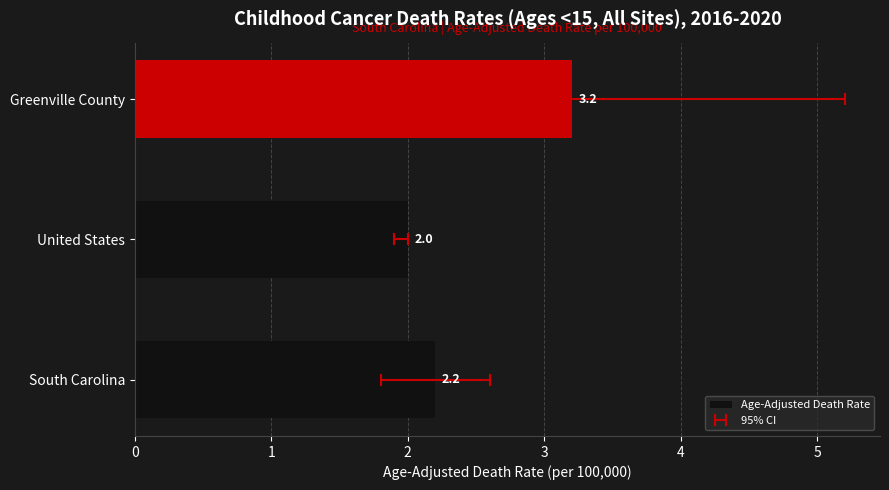

What is the average value?

2.5